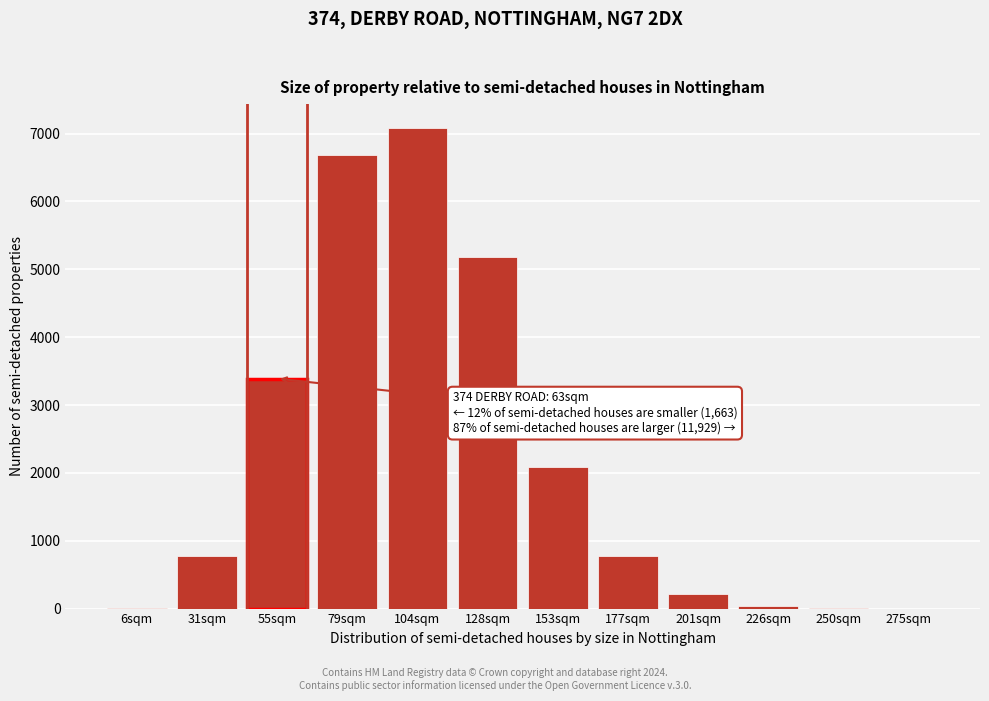

The chart shows a value of 322 at 177sqm. True or false?

False